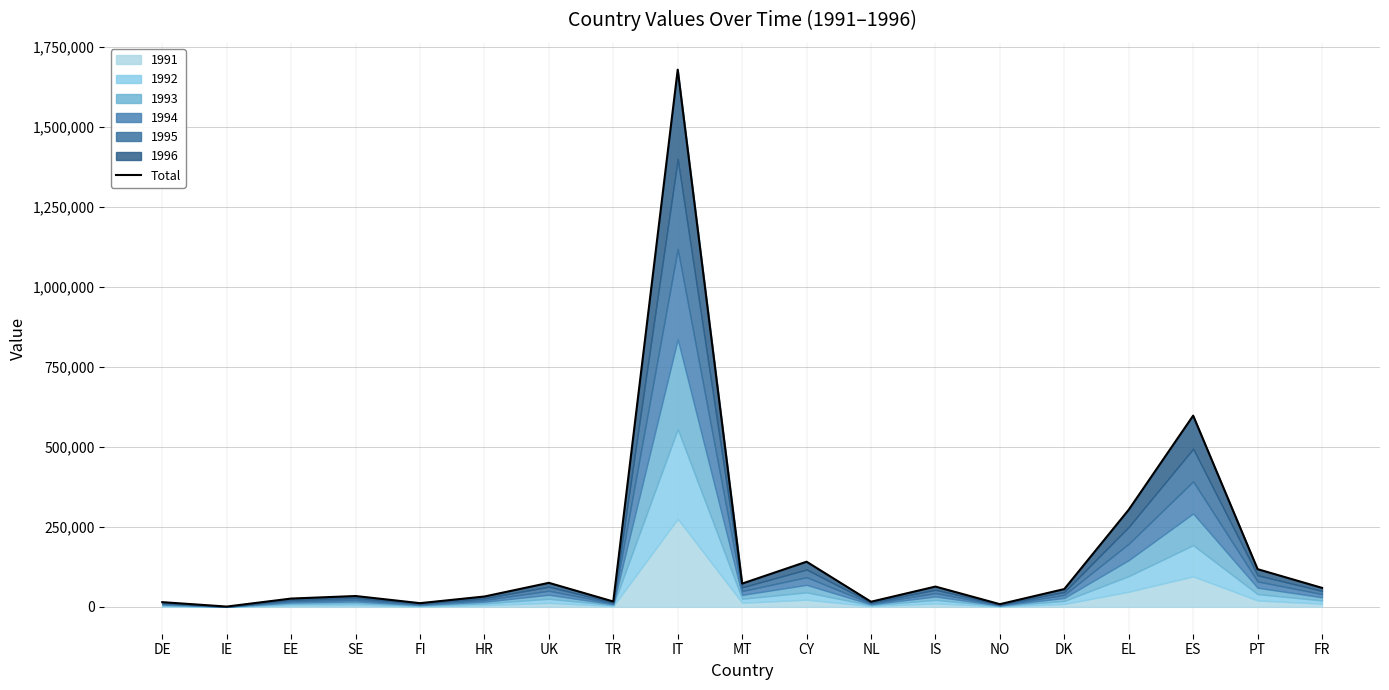

What is the average value?

175022